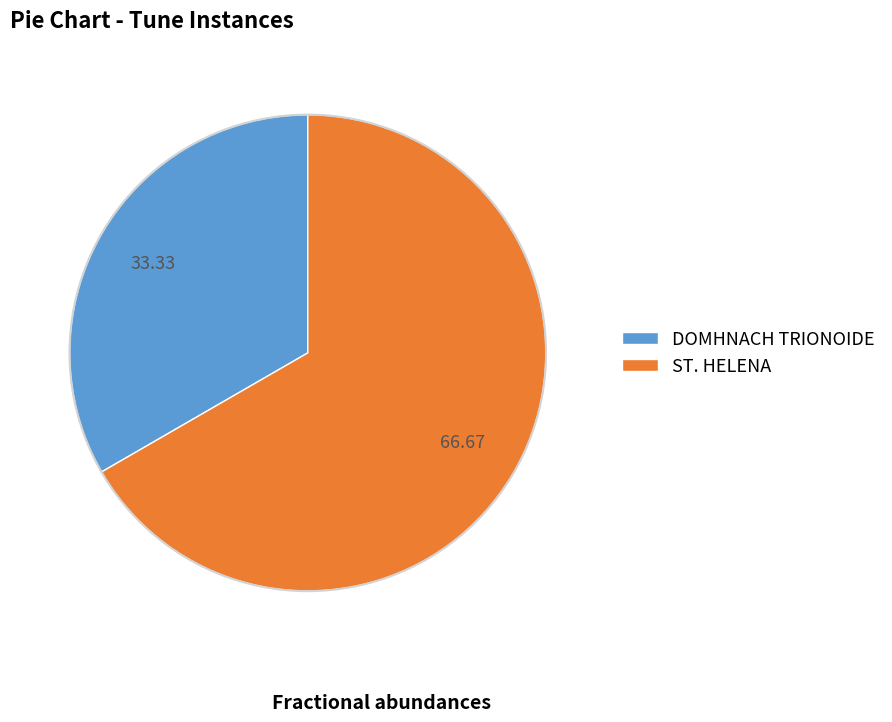

Which slice represents more than half of the pie?

ST. HELENA